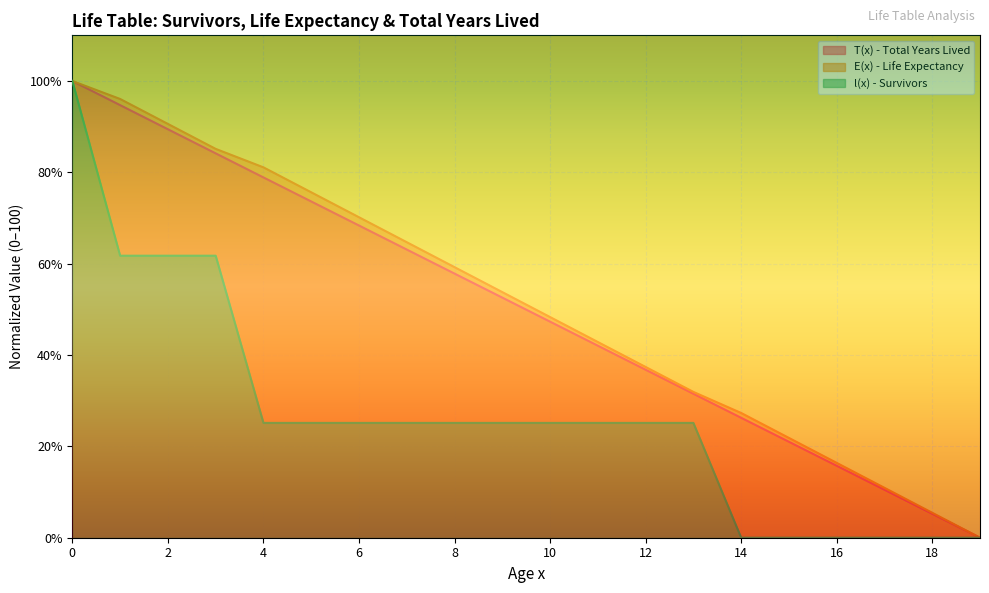

How many data points in l(x) - Survivors are above 25?

14